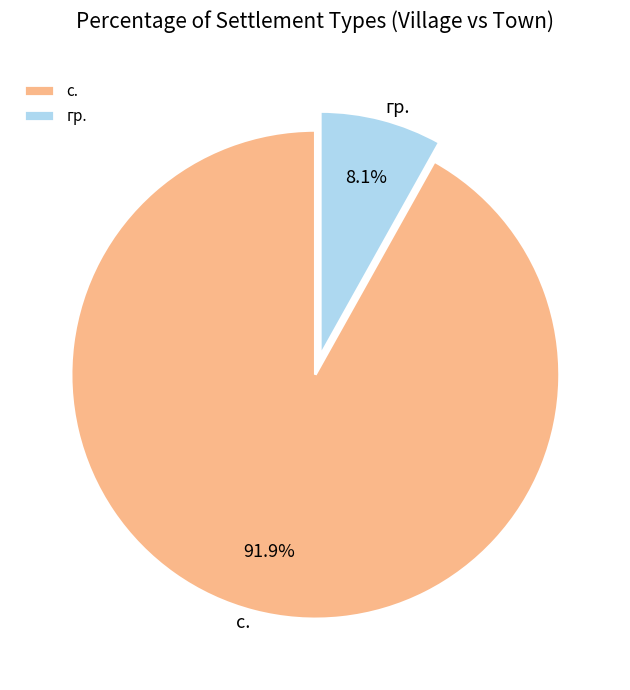

Rank the categories by value from highest to lowest.

с., гр.